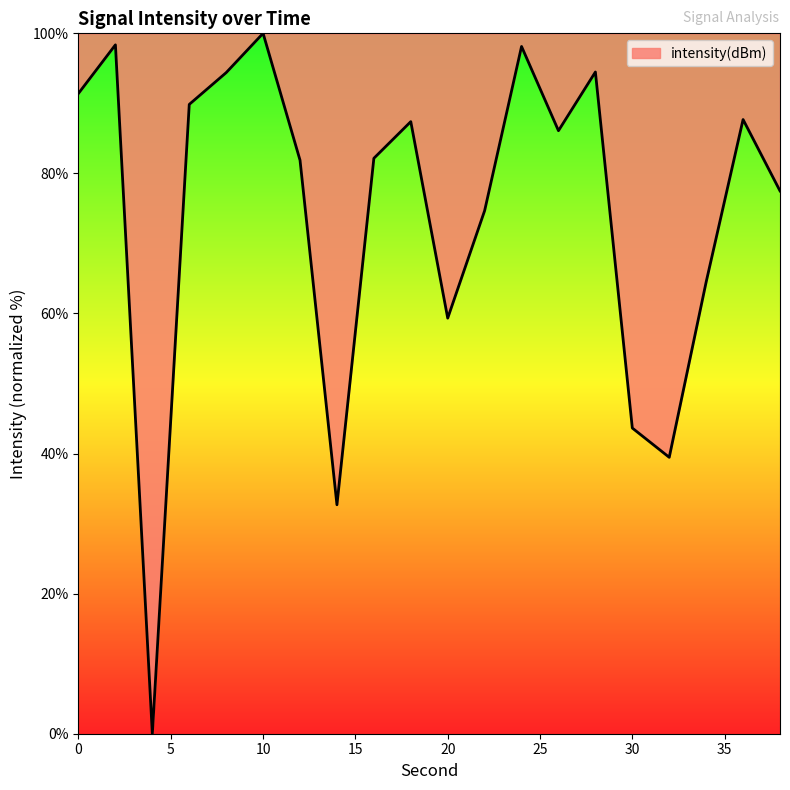

What is the maximum value shown in the chart?

100.0